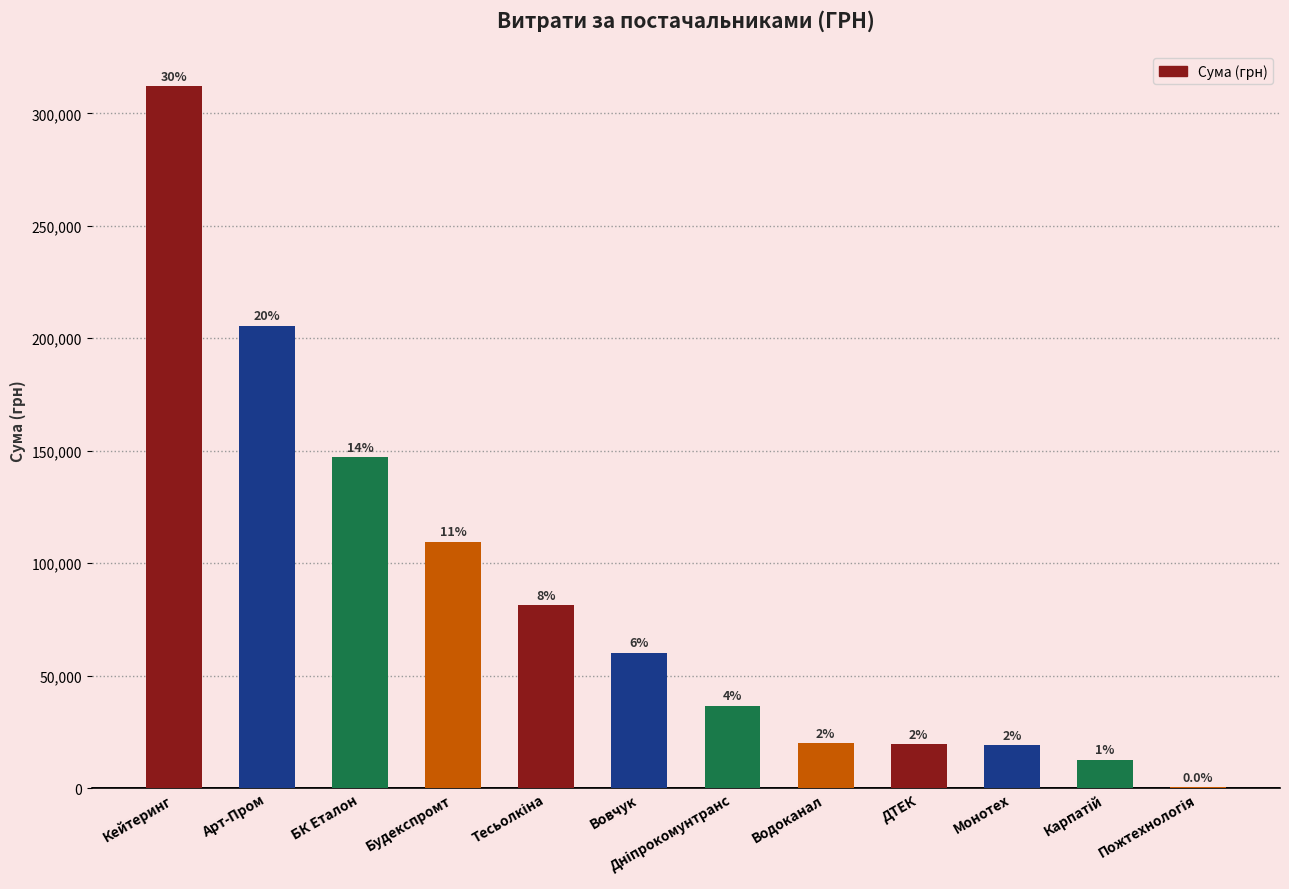

True or false: the data shows 19120.0 at Монотех.

True